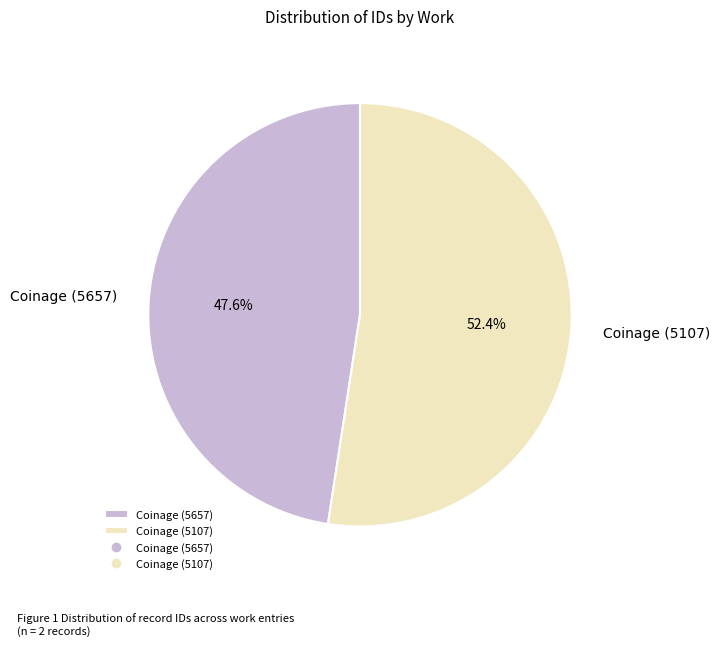

What is the ratio of the value at Coinage (5657) to the value at Coinage (5107)?

0.9